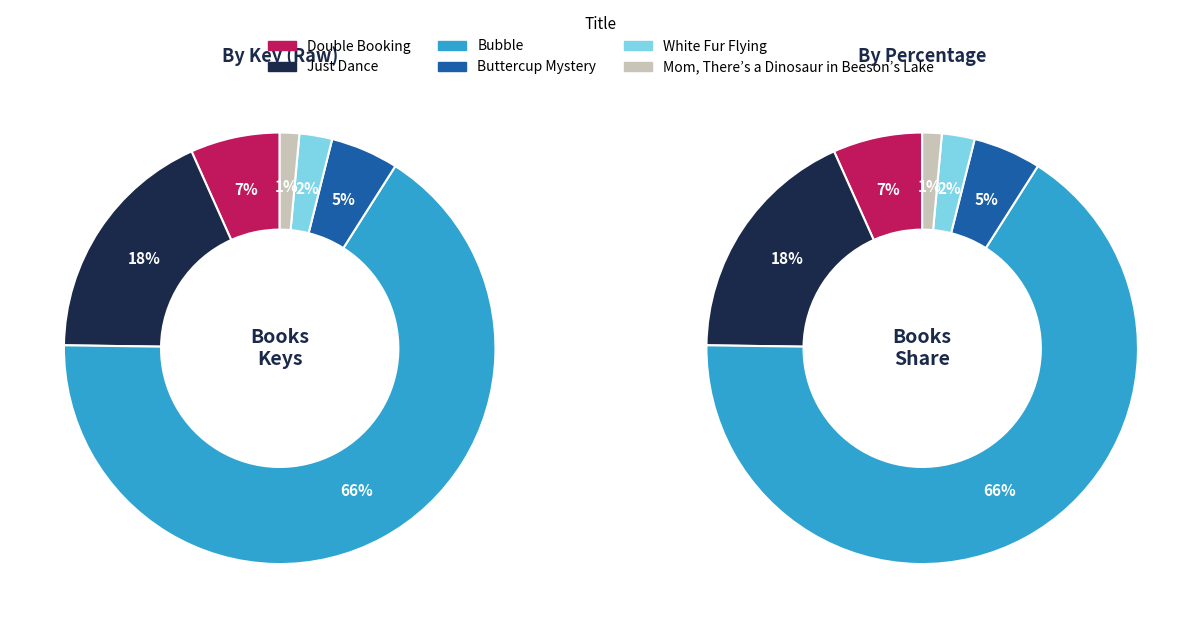

Which slice represents more than half of the pie?

Bubble